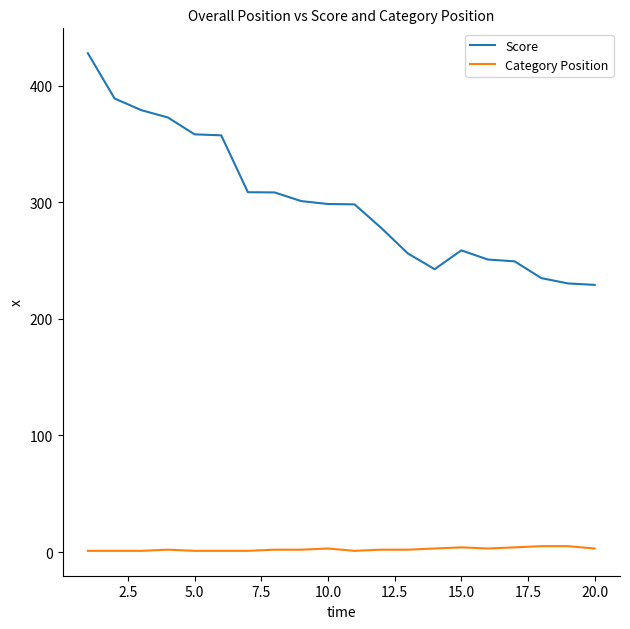

Which series has the largest total across all categories?

Score